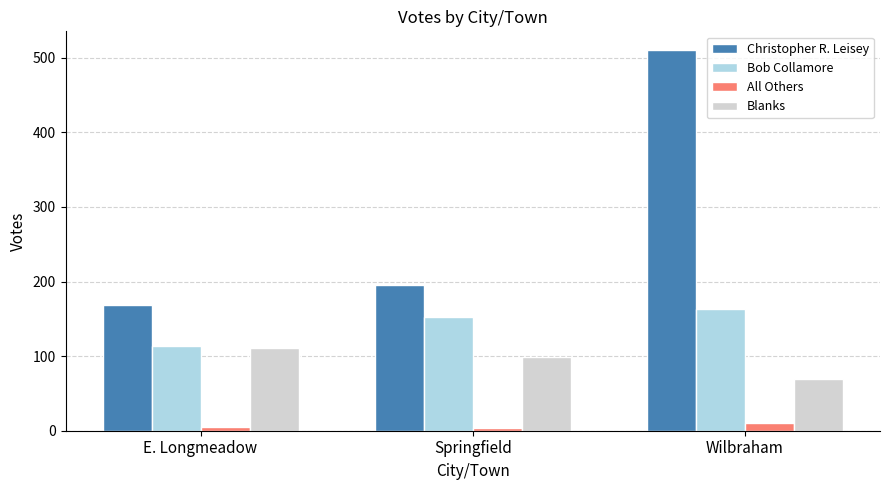

List the series in order of their peak value, highest first.

Christopher R. Leisey, Bob Collamore, Blanks, All Others